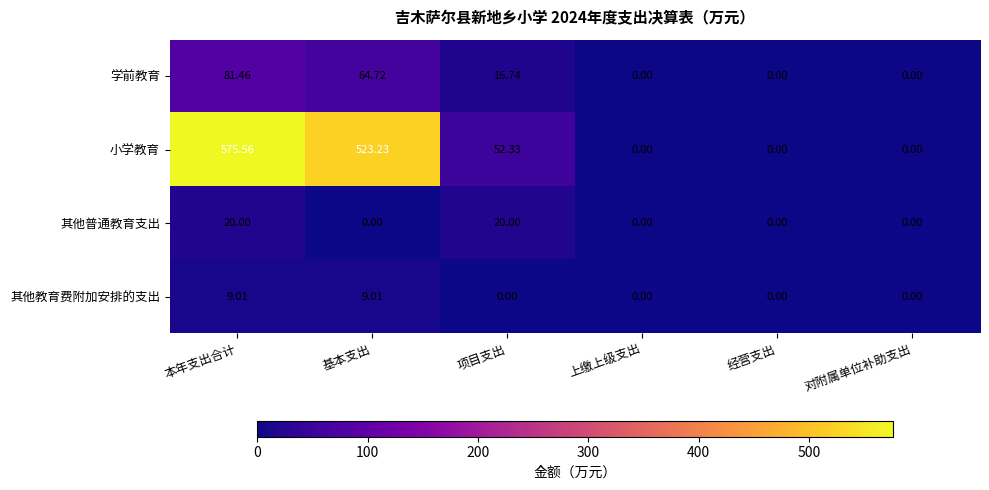

List the series in order of their peak value, lowest first.

其他教育费附加安排的支出, 其他普通教育支出, 学前教育, 小学教育